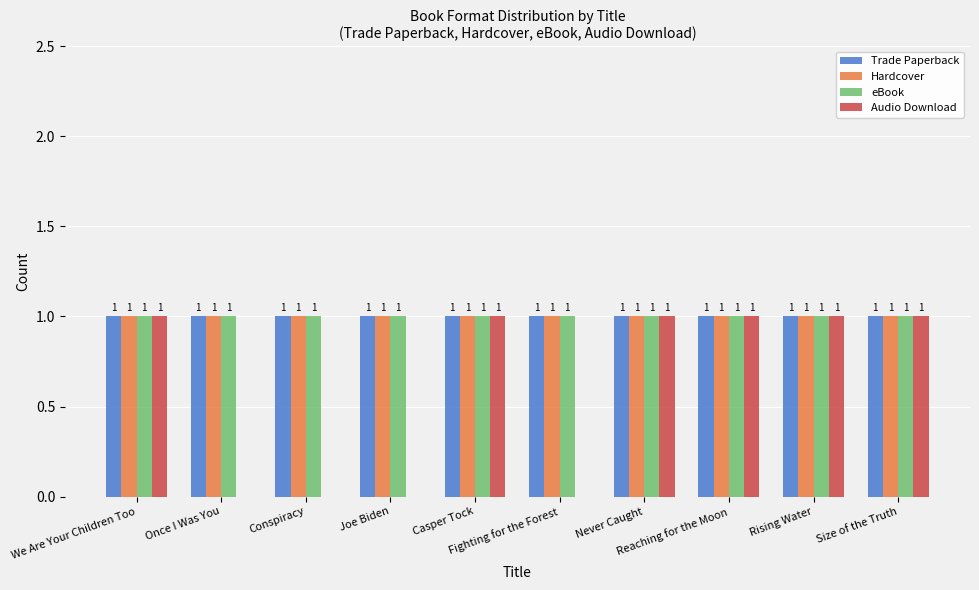

What is the sum of the Audio Download values at Fighting for the Forest and Never Caught?

1